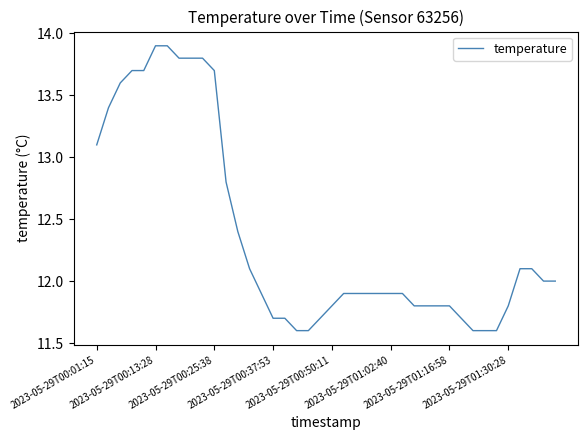

How many lines are shown in the chart?

1